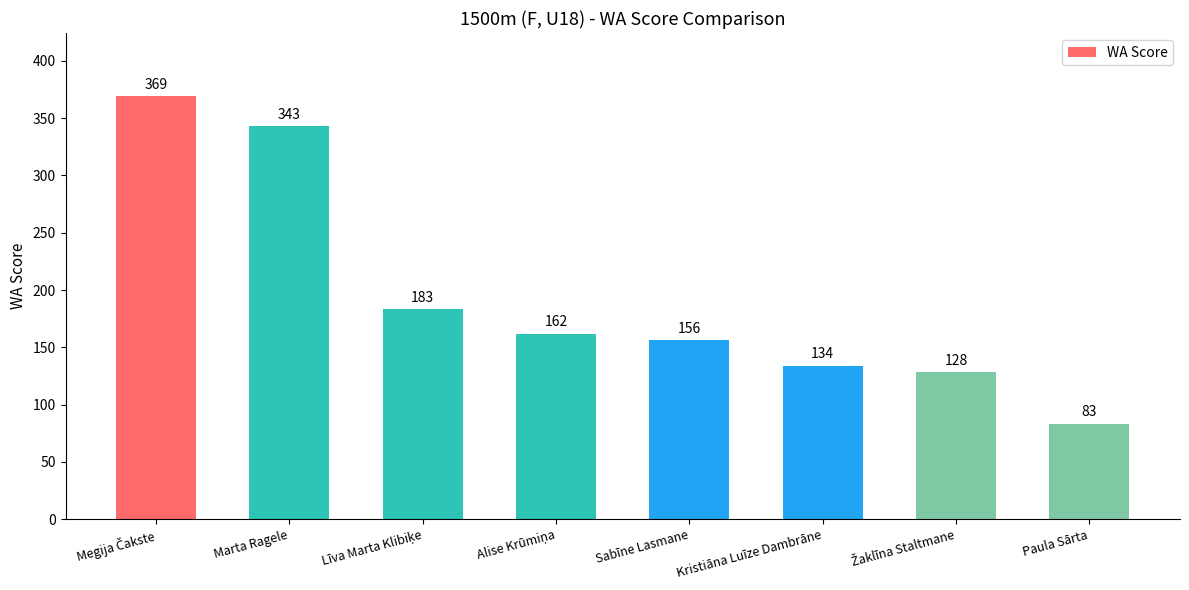

What is the approximate value at Sabīne Lasmane, to the nearest 10?

160